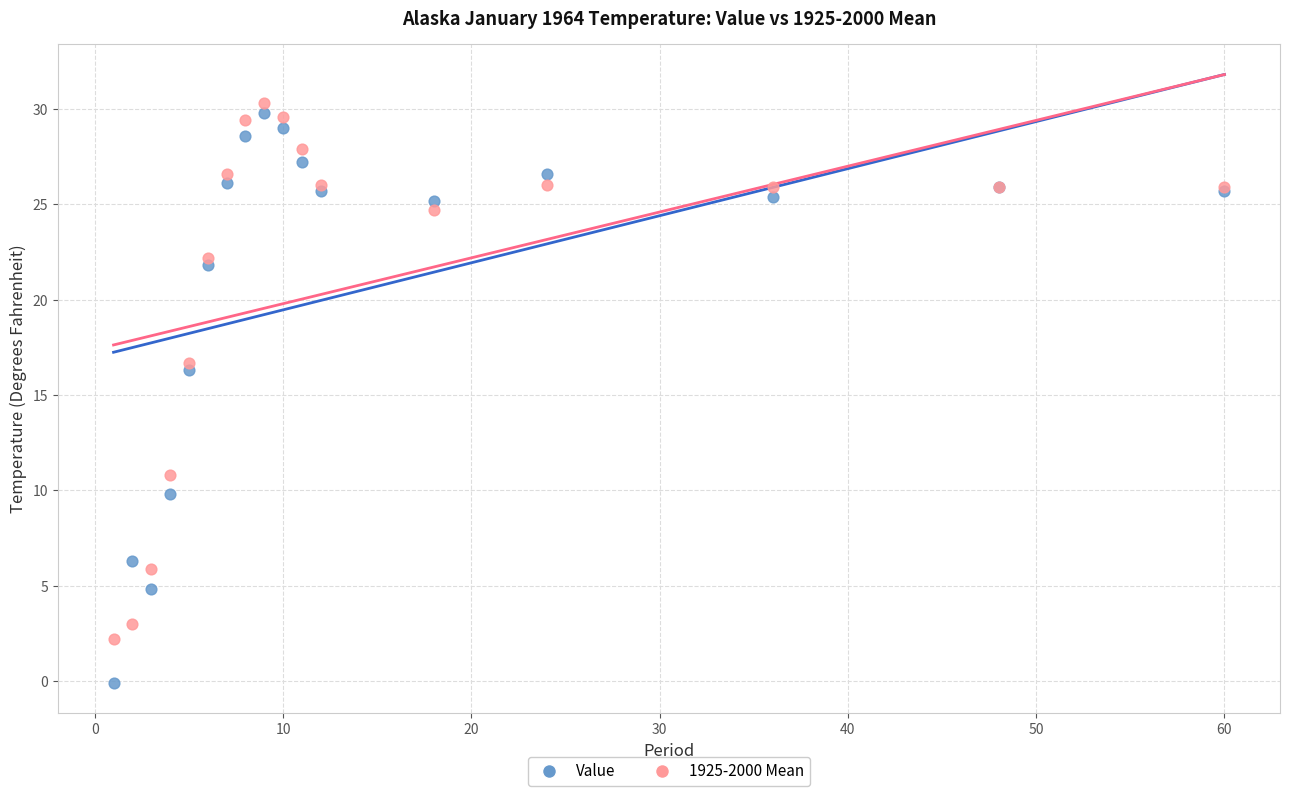

In the Value series, what Y value is closest to 14?

16.3